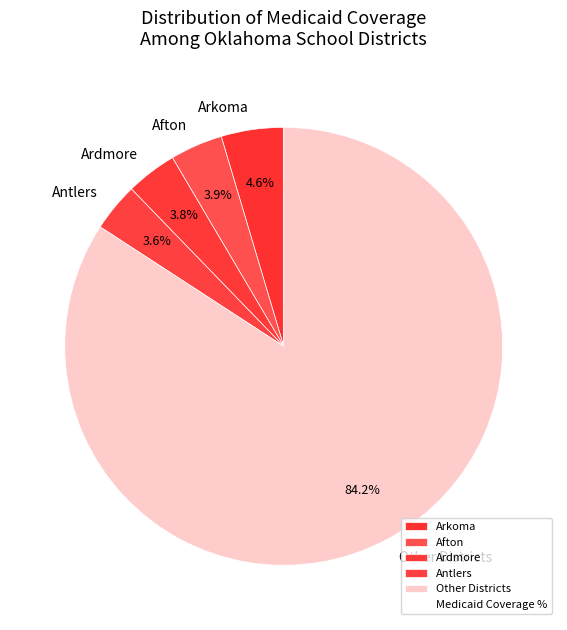

How many slices are in this pie chart?

5